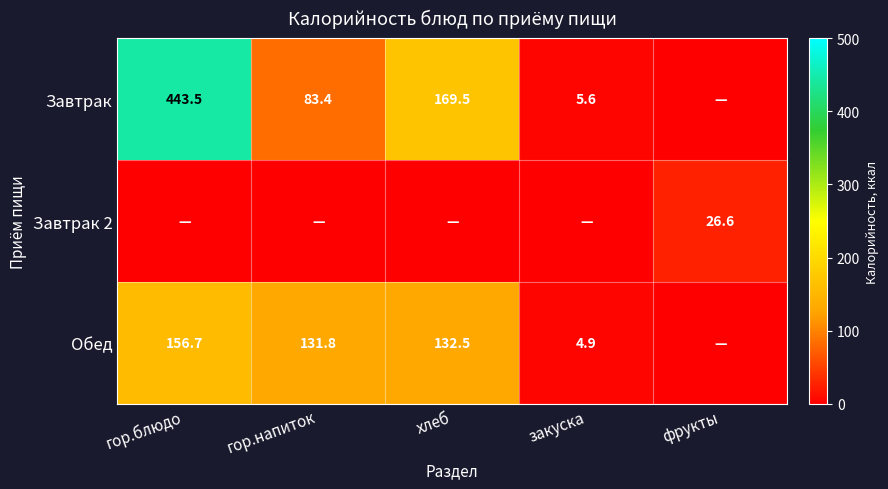

Is it true that Завтрак equals 239.0 at гор.блюдо?

False